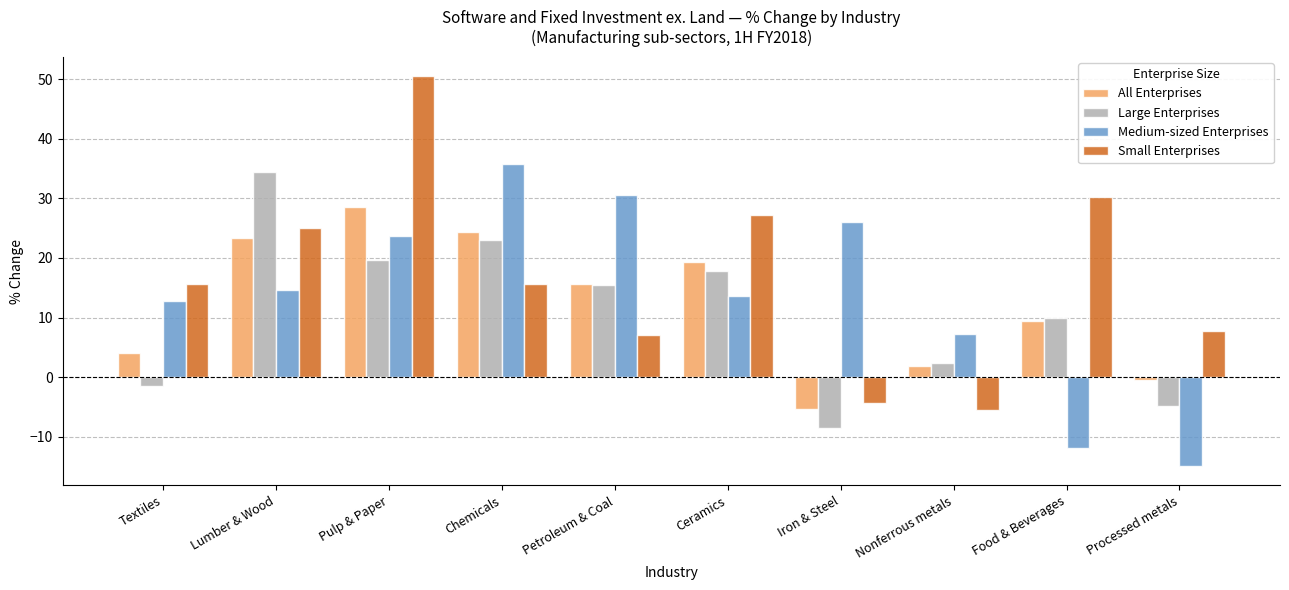

What is the total value across all series at Petroleum & Coal?

68.7